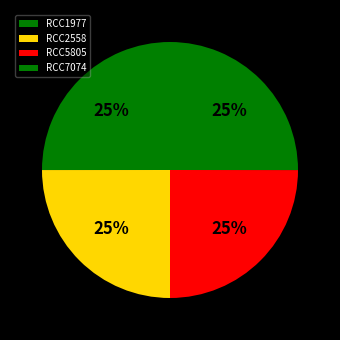

The RCC5805 slice represents 25% of the pie. True or false?

True